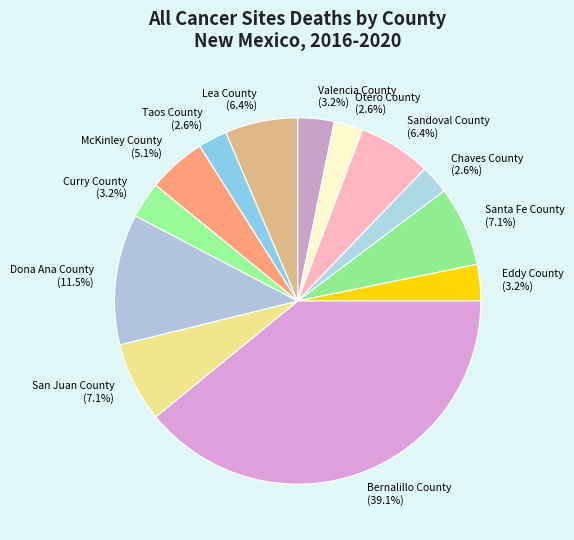

What percentage is the Otero County slice, to the nearest percent?

3%